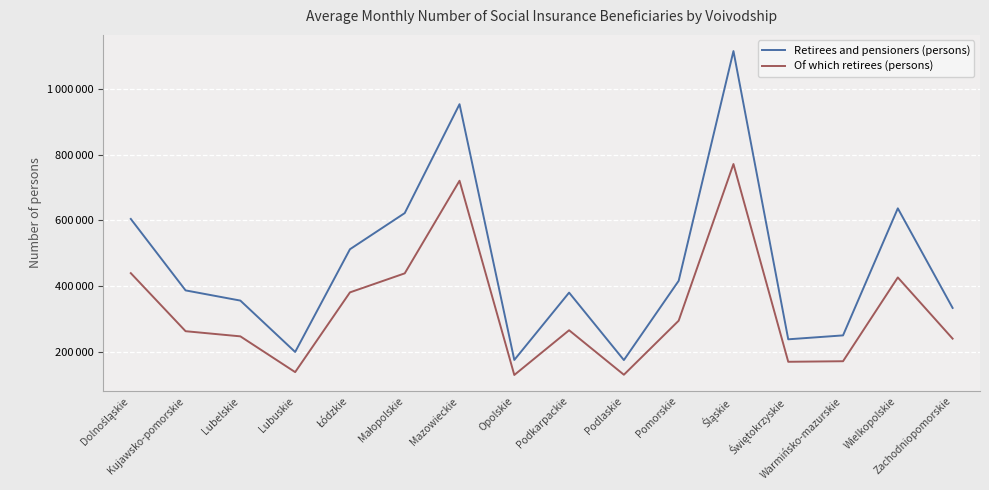

True or false: Of which retirees (persons) and Retirees and pensioners (persons) cross at least once.

False